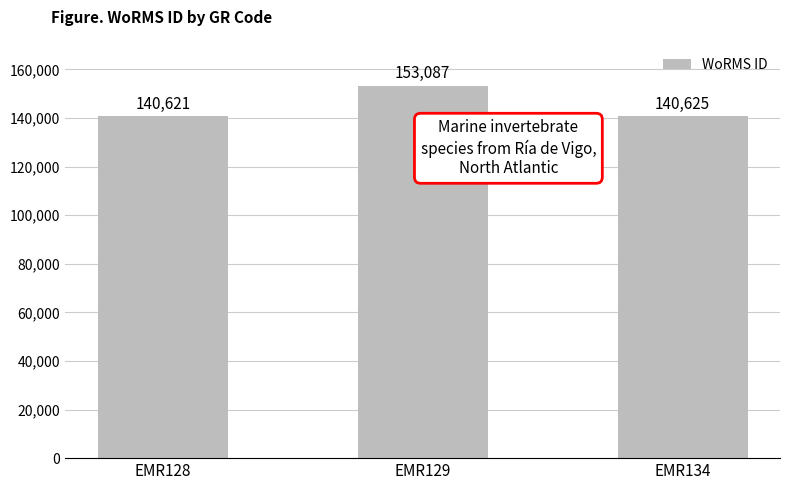

What is the maximum value shown in the chart?

153087